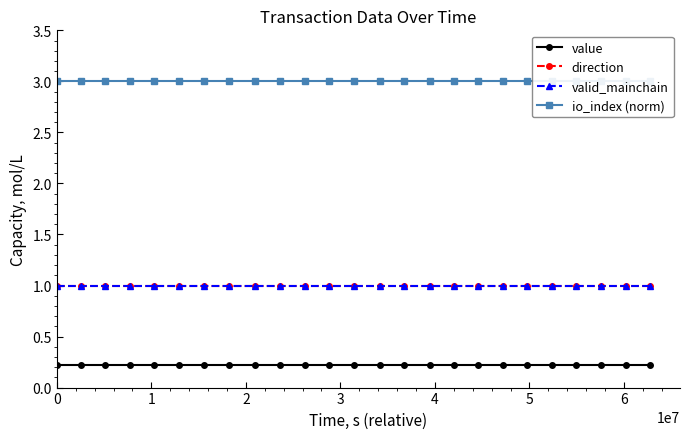

What is the highest value of the io_index (norm) series?

3.0